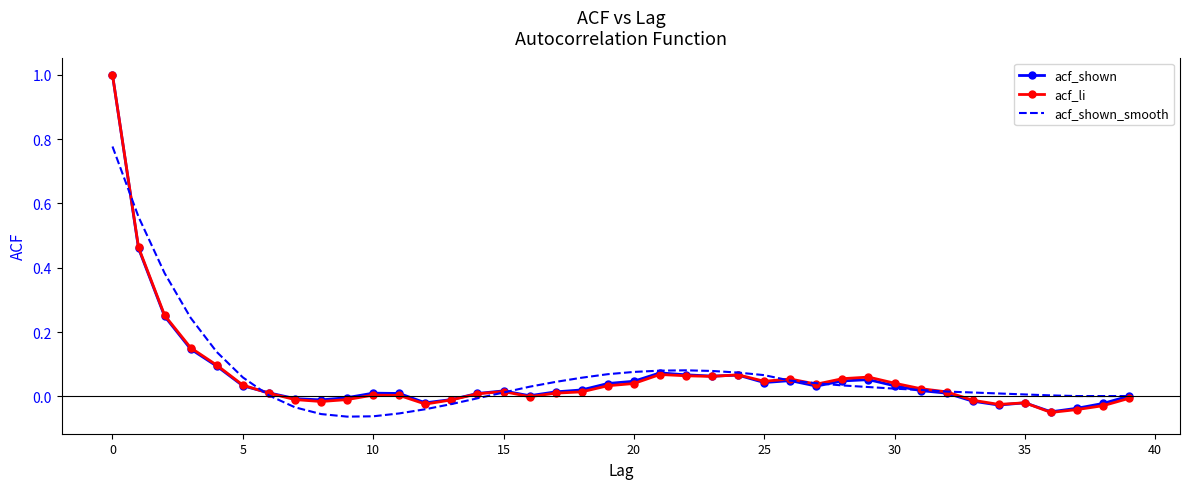

What is the maximum value shown in the chart?

1.0